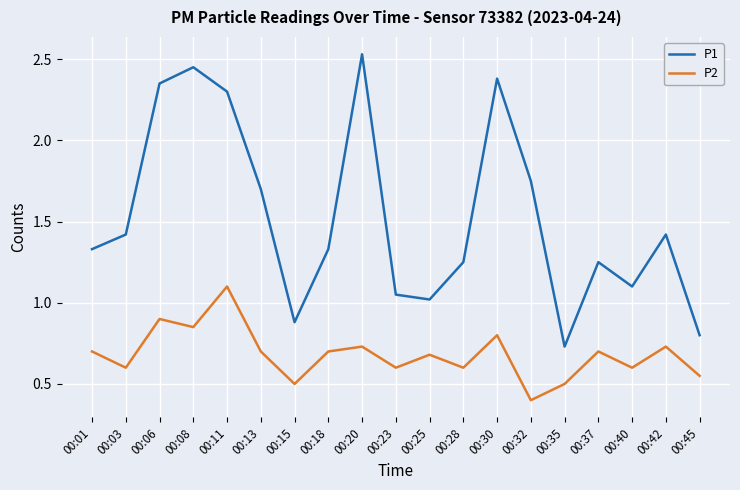

What is the total value across all series at 00:03?

2.0